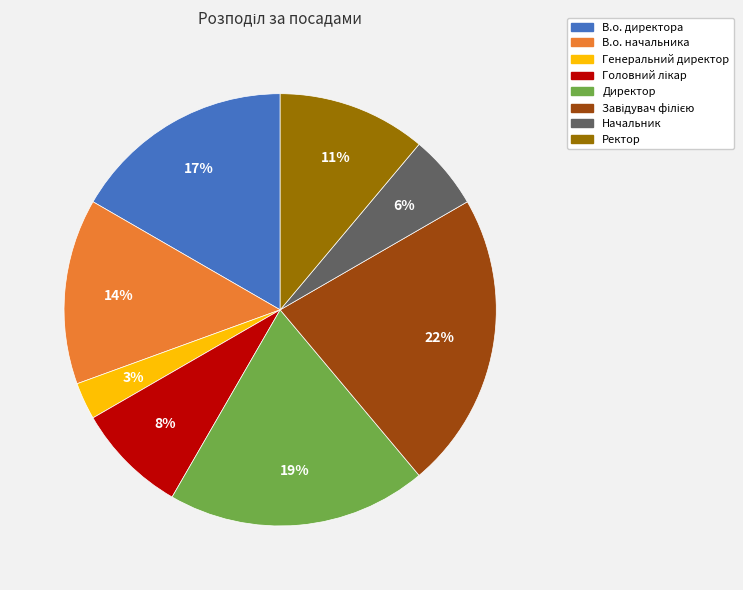

To the nearest percent, what is the difference between the Генеральний директор and В.о. директора slice percentages?

14%